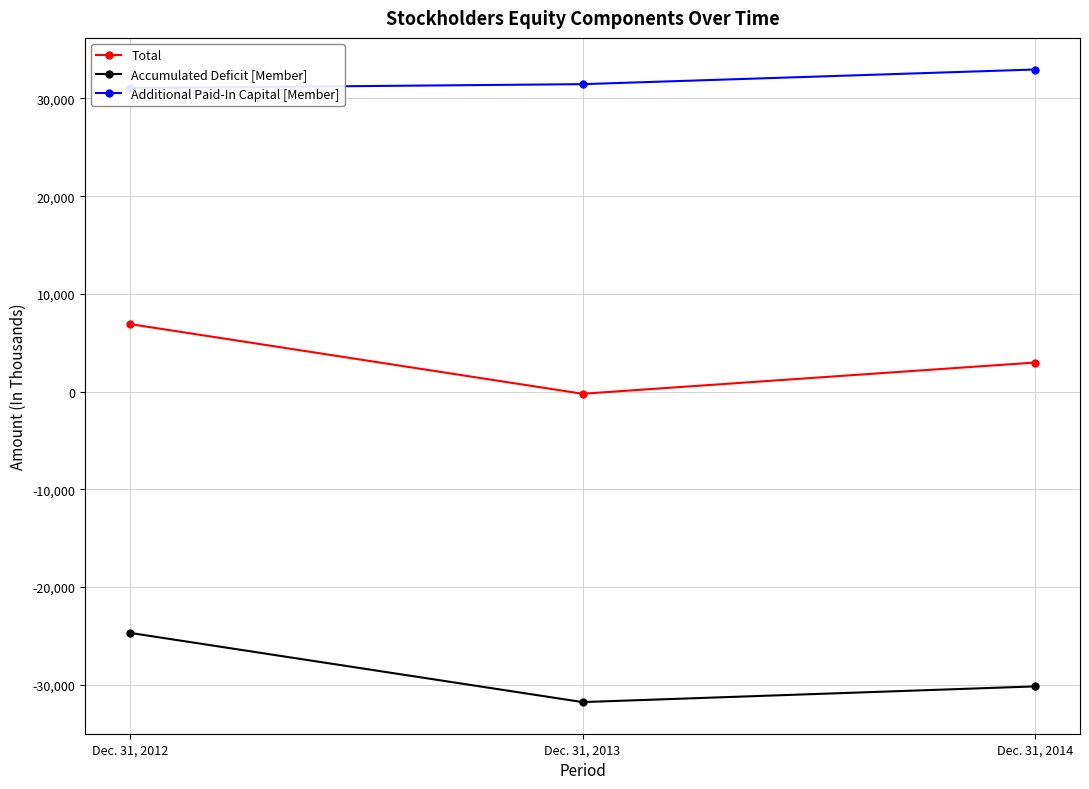

Reading left to right, what are all the values shown in this chart?

Total: 6910	-216	2979
Accumulated Deficit [Member]: -24688	-31763	-30158
Additional Paid-In Capital [Member]: 31057	31463	32961